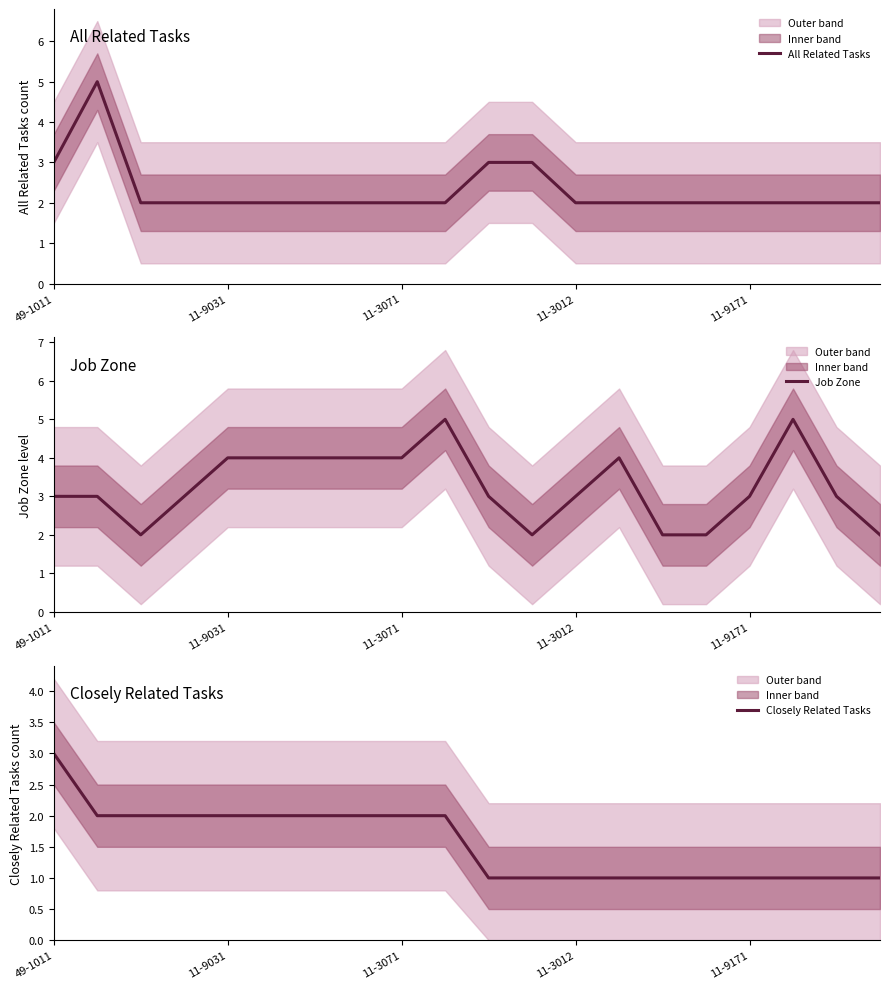

Reading left to right, extract all data points from this chart.

All Related Tasks: 3	5	2	2	2	2	2	2	2	2	3	3	2	2	2	2	2	2	2	2
Job Zone: 3	3	2	3	4	4	4	4	4	5	3	2	3	4	2	2	3	5	3	2
Closely Related Tasks: 3	2	2	2	2	2	2	2	2	2	1	1	1	1	1	1	1	1	1	1